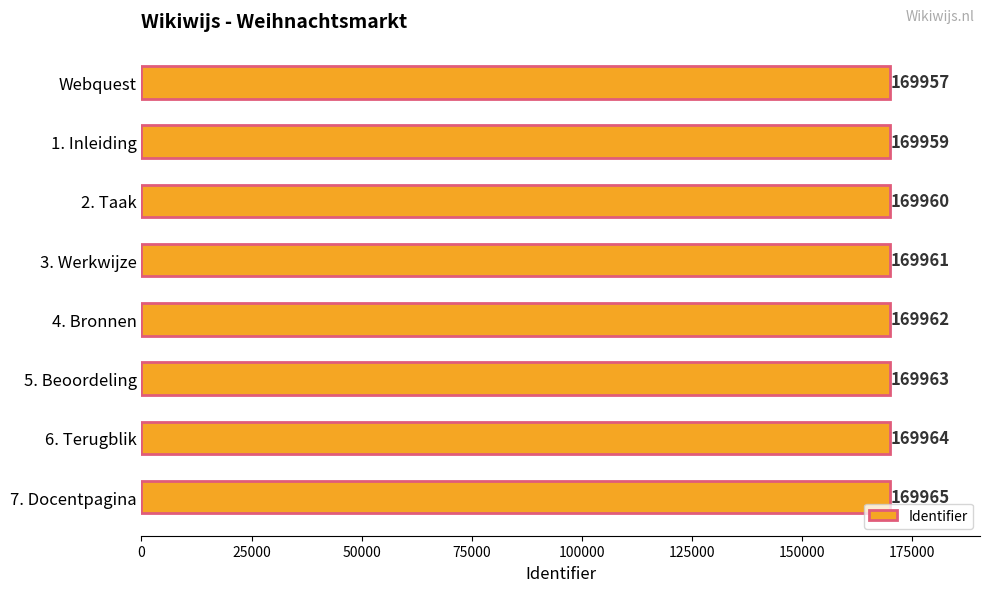

What is the average value?

169961